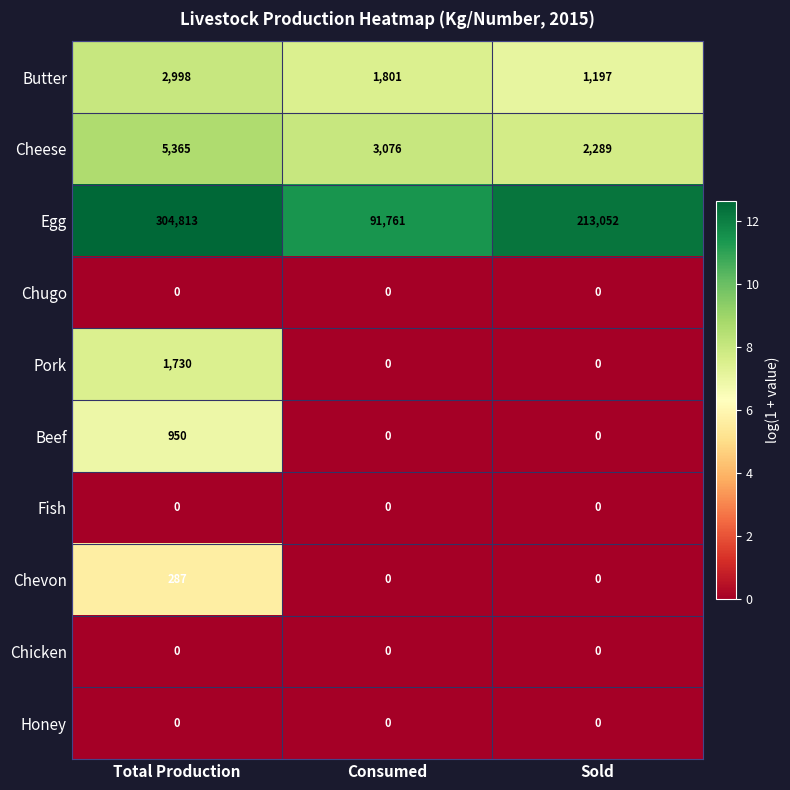

What is the minimum value for Butter?

1197